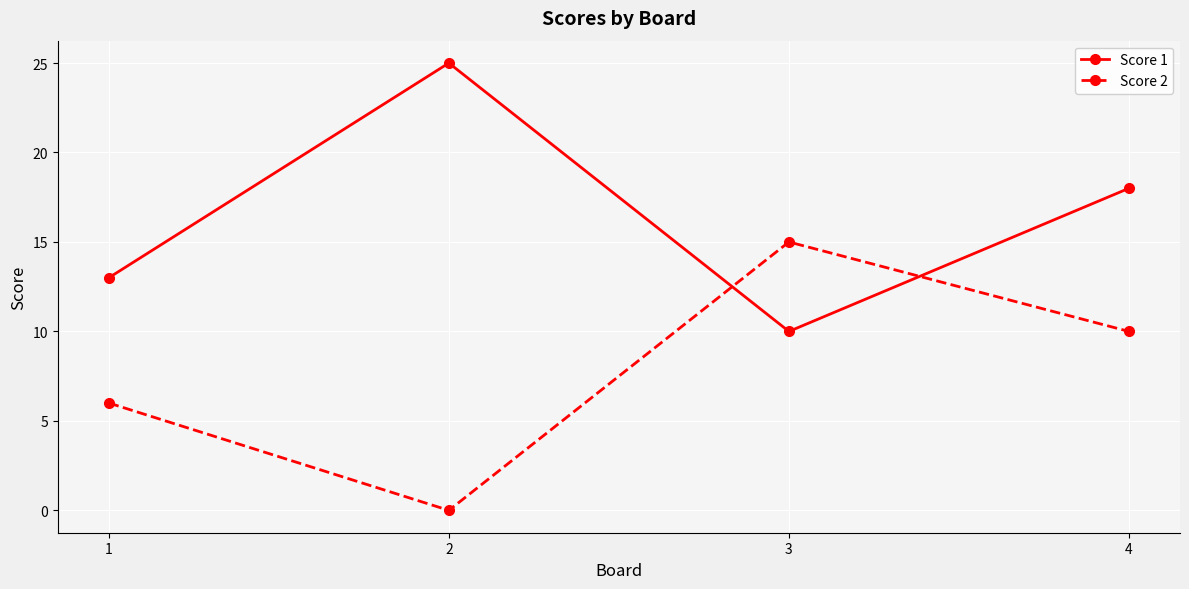

Reading left to right, extract all data points from this chart.

Score 1: 13	25	10	18
Score 2: 6	0	15	10